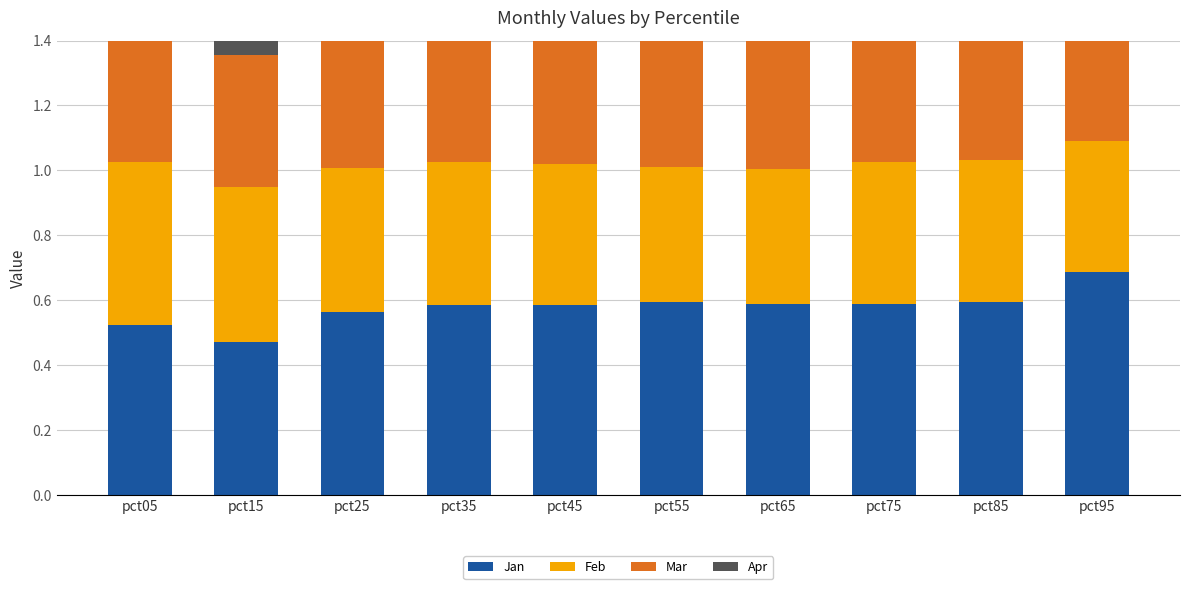

Which series has the largest total across all categories?

Jan